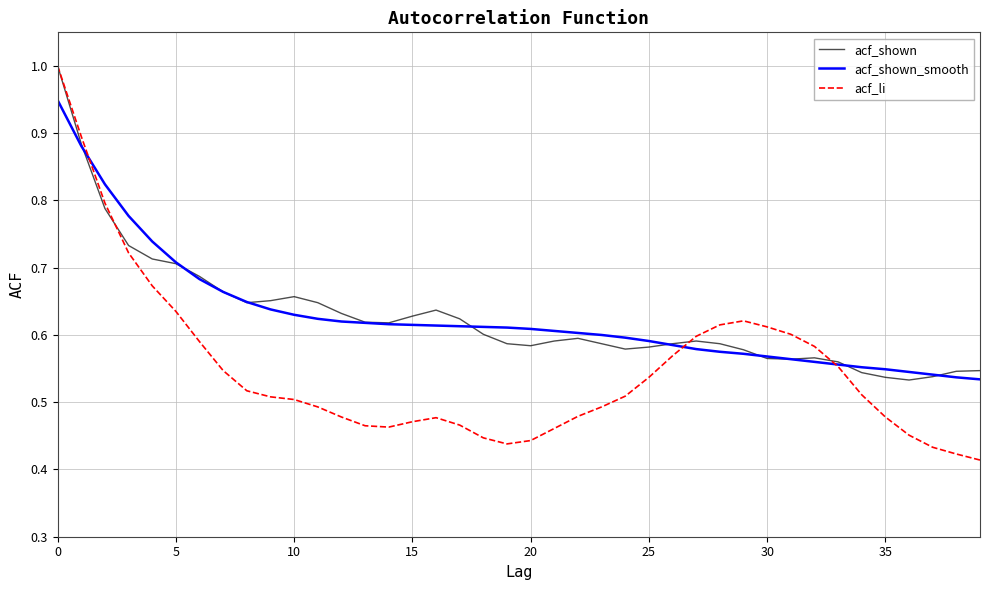

Which series has the largest range (max minus min)?

acf_li